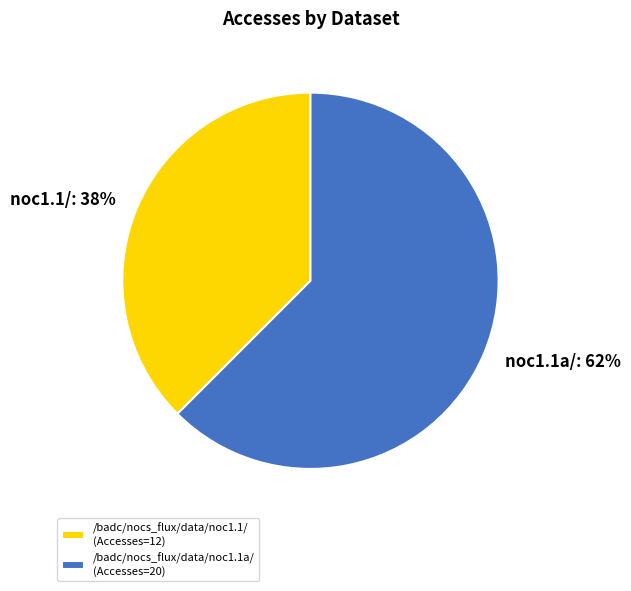

The /badc/nocs_flux/data/noc1.1a/ slice represents 62% of the pie. True or false?

True